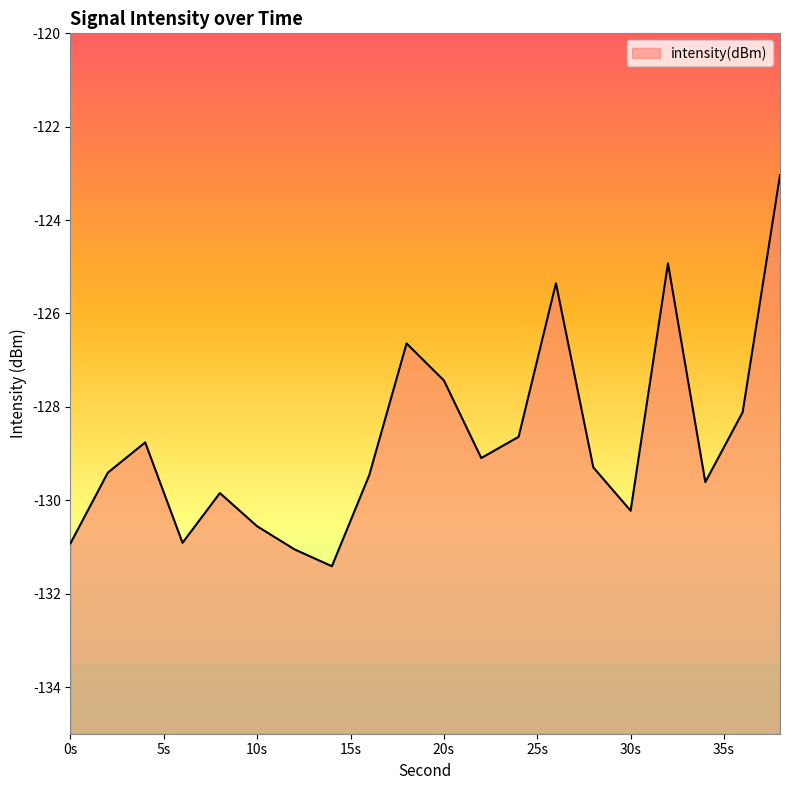

What is the difference between the maximum and minimum values?

8.4